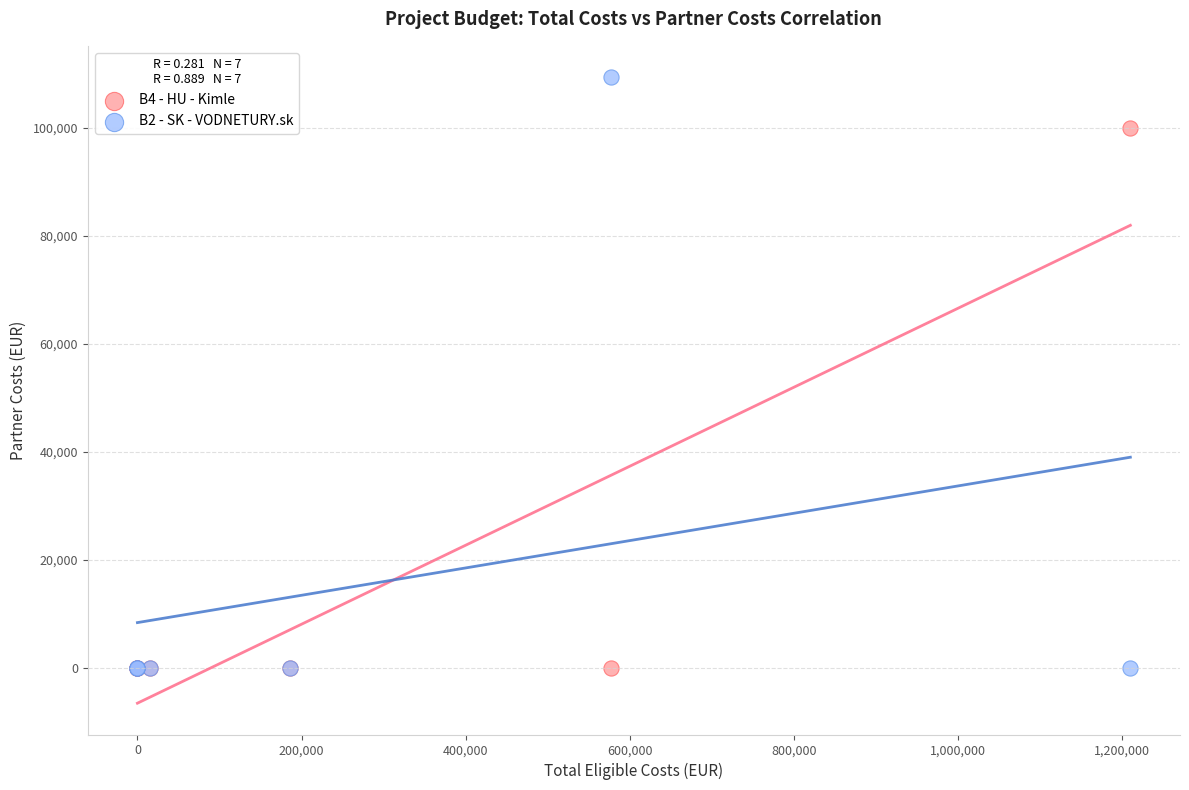

Across all series, what Y value is closest to 54663?

99950